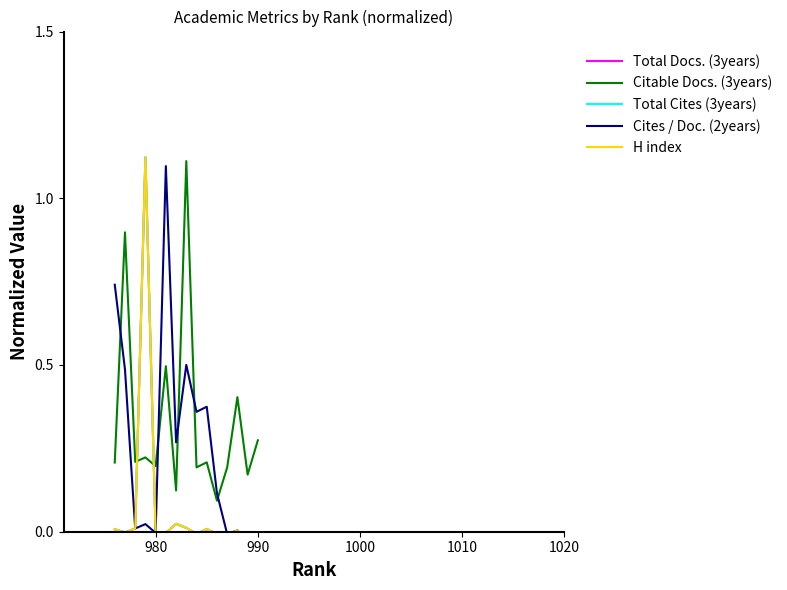

What is the highest value of the Citable Docs. (3years) series?

1.1